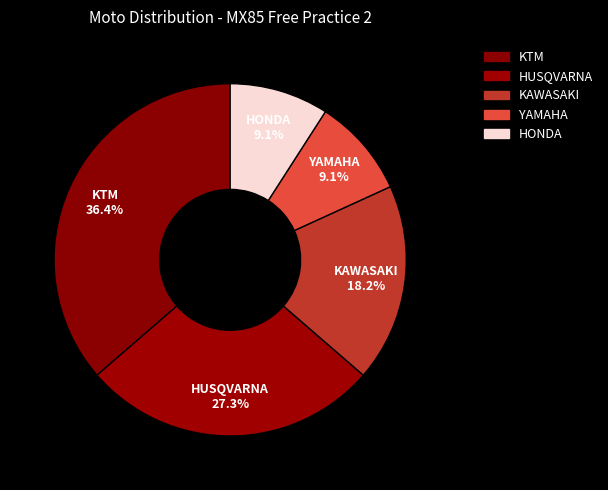

Does YAMAHA represent more than half of the total?

No